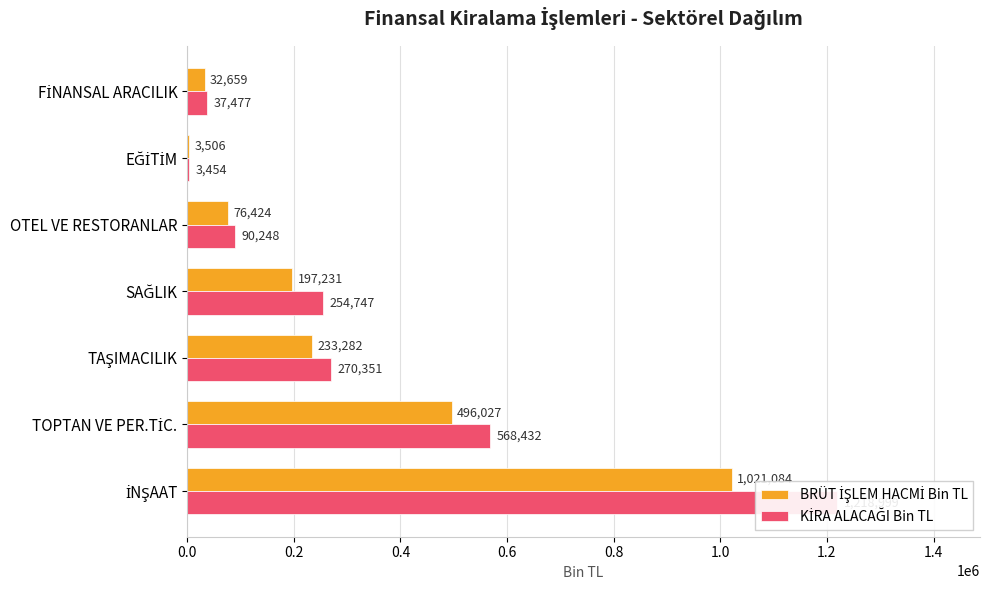

Is it true that BRÜT İŞLEM HACMİ Bin TL equals 41145.2 at OTEL VE RESTORANLAR?

False